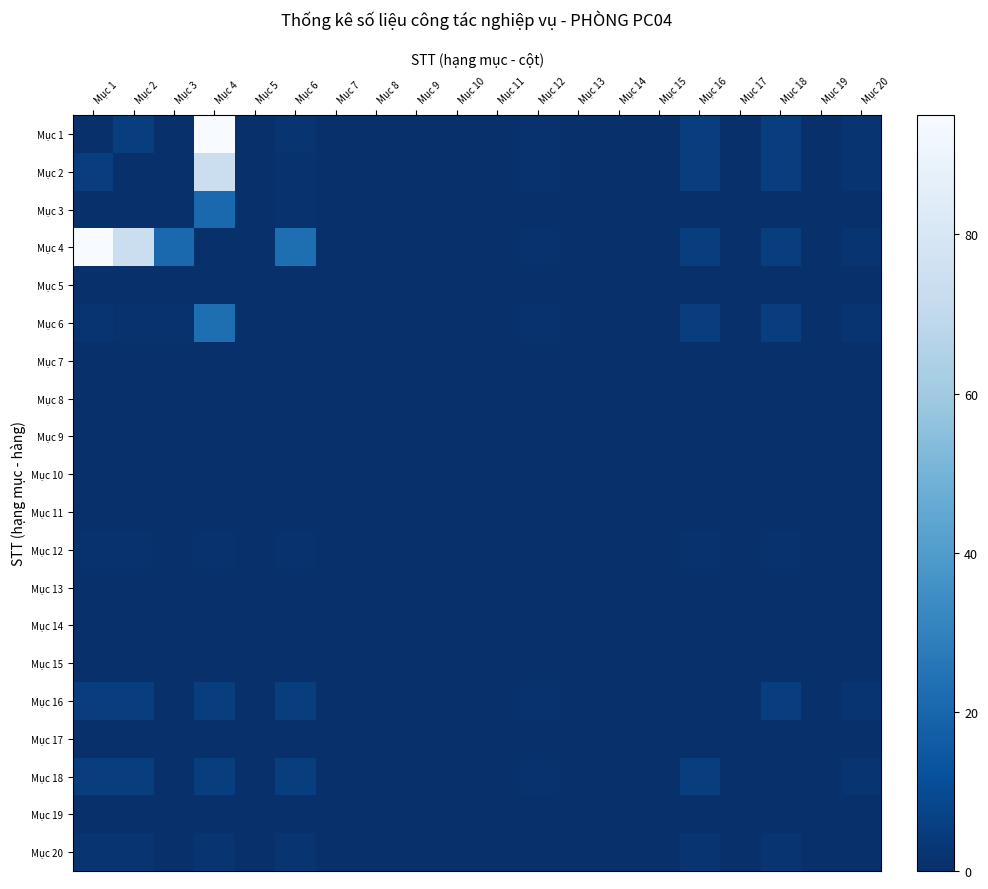

Reading left to right, extract all data points from this chart.

Mục 1: Mục 1=0	Mục 2=5	Mục 3=0	Mục 4=95	Mục 5=0	Mục 6=2	Mục 7=0	Mục 8=0	Mục 9=0	Mục 10=0	Mục 11=0	Mục 12=1	Mục 13=0	Mục 14=0	Mục 15=0	Mục 16=5	Mục 17=0	Mục 18=5	Mục 19=0	Mục 20=2
Mục 2: Mục 1=5	Mục 2=0	Mục 3=0	Mục 4=74	Mục 5=0	Mục 6=1	Mục 7=0	Mục 8=0	Mục 9=0	Mục 10=0	Mục 11=0	Mục 12=1	Mục 13=0	Mục 14=0	Mục 15=0	Mục 16=5	Mục 17=0	Mục 18=5	Mục 19=0	Mục 20=2
Mục 3: Mục 1=0	Mục 2=0	Mục 3=0	Mục 4=21	Mục 5=0	Mục 6=1	Mục 7=0	Mục 8=0	Mục 9=0	Mục 10=0	Mục 11=0	Mục 12=0	Mục 13=0	Mục 14=0	Mục 15=0	Mục 16=0	Mục 17=0	Mục 18=0	Mục 19=0	Mục 20=0
Mục 4: Mục 1=95	Mục 2=74	Mục 3=21	Mục 4=0	Mục 5=0	Mục 6=23	Mục 7=0	Mục 8=0	Mục 9=0	Mục 10=0	Mục 11=0	Mục 12=1	Mục 13=0	Mục 14=0	Mục 15=0	Mục 16=5	Mục 17=0	Mục 18=5	Mục 19=0	Mục 20=2
Mục 5: Mục 1=0	Mục 2=0	Mục 3=0	Mục 4=0	Mục 5=0	Mục 6=0	Mục 7=0	Mục 8=0	Mục 9=0	Mục 10=0	Mục 11=0	Mục 12=0	Mục 13=0	Mục 14=0	Mục 15=0	Mục 16=0	Mục 17=0	Mục 18=0	Mục 19=0	Mục 20=0
Mục 6: Mục 1=2	Mục 2=1	Mục 3=1	Mục 4=23	Mục 5=0	Mục 6=0	Mục 7=0	Mục 8=0	Mục 9=0	Mục 10=0	Mục 11=0	Mục 12=1	Mục 13=0	Mục 14=0	Mục 15=0	Mục 16=5	Mục 17=0	Mục 18=5	Mục 19=0	Mục 20=2
Mục 7: Mục 1=0	Mục 2=0	Mục 3=0	Mục 4=0	Mục 5=0	Mục 6=0	Mục 7=0	Mục 8=0	Mục 9=0	Mục 10=0	Mục 11=0	Mục 12=0	Mục 13=0	Mục 14=0	Mục 15=0	Mục 16=0	Mục 17=0	Mục 18=0	Mục 19=0	Mục 20=0
Mục 8: Mục 1=0	Mục 2=0	Mục 3=0	Mục 4=0	Mục 5=0	Mục 6=0	Mục 7=0	Mục 8=0	Mục 9=0	Mục 10=0	Mục 11=0	Mục 12=0	Mục 13=0	Mục 14=0	Mục 15=0	Mục 16=0	Mục 17=0	Mục 18=0	Mục 19=0	Mục 20=0
Mục 9: Mục 1=0	Mục 2=0	Mục 3=0	Mục 4=0	Mục 5=0	Mục 6=0	Mục 7=0	Mục 8=0	Mục 9=0	Mục 10=0	Mục 11=0	Mục 12=0	Mục 13=0	Mục 14=0	Mục 15=0	Mục 16=0	Mục 17=0	Mục 18=0	Mục 19=0	Mục 20=0
Mục 10: Mục 1=0	Mục 2=0	Mục 3=0	Mục 4=0	Mục 5=0	Mục 6=0	Mục 7=0	Mục 8=0	Mục 9=0	Mục 10=0	Mục 11=0	Mục 12=0	Mục 13=0	Mục 14=0	Mục 15=0	Mục 16=0	Mục 17=0	Mục 18=0	Mục 19=0	Mục 20=0
Mục 11: Mục 1=0	Mục 2=0	Mục 3=0	Mục 4=0	Mục 5=0	Mục 6=0	Mục 7=0	Mục 8=0	Mục 9=0	Mục 10=0	Mục 11=0	Mục 12=0	Mục 13=0	Mục 14=0	Mục 15=0	Mục 16=0	Mục 17=0	Mục 18=0	Mục 19=0	Mục 20=0
Mục 12: Mục 1=1	Mục 2=1	Mục 3=0	Mục 4=1	Mục 5=0	Mục 6=1	Mục 7=0	Mục 8=0	Mục 9=0	Mục 10=0	Mục 11=0	Mục 12=0	Mục 13=0	Mục 14=0	Mục 15=0	Mục 16=1	Mục 17=0	Mục 18=1	Mục 19=0	Mục 20=0
Mục 13: Mục 1=0	Mục 2=0	Mục 3=0	Mục 4=0	Mục 5=0	Mục 6=0	Mục 7=0	Mục 8=0	Mục 9=0	Mục 10=0	Mục 11=0	Mục 12=0	Mục 13=0	Mục 14=0	Mục 15=0	Mục 16=0	Mục 17=0	Mục 18=0	Mục 19=0	Mục 20=0
Mục 14: Mục 1=0	Mục 2=0	Mục 3=0	Mục 4=0	Mục 5=0	Mục 6=0	Mục 7=0	Mục 8=0	Mục 9=0	Mục 10=0	Mục 11=0	Mục 12=0	Mục 13=0	Mục 14=0	Mục 15=0	Mục 16=0	Mục 17=0	Mục 18=0	Mục 19=0	Mục 20=0
Mục 15: Mục 1=0	Mục 2=0	Mục 3=0	Mục 4=0	Mục 5=0	Mục 6=0	Mục 7=0	Mục 8=0	Mục 9=0	Mục 10=0	Mục 11=0	Mục 12=0	Mục 13=0	Mục 14=0	Mục 15=0	Mục 16=0	Mục 17=0	Mục 18=0	Mục 19=0	Mục 20=0
Mục 16: Mục 1=5	Mục 2=5	Mục 3=0	Mục 4=5	Mục 5=0	Mục 6=5	Mục 7=0	Mục 8=0	Mục 9=0	Mục 10=0	Mục 11=0	Mục 12=1	Mục 13=0	Mục 14=0	Mục 15=0	Mục 16=0	Mục 17=0	Mục 18=5	Mục 19=0	Mục 20=2
Mục 17: Mục 1=0	Mục 2=0	Mục 3=0	Mục 4=0	Mục 5=0	Mục 6=0	Mục 7=0	Mục 8=0	Mục 9=0	Mục 10=0	Mục 11=0	Mục 12=0	Mục 13=0	Mục 14=0	Mục 15=0	Mục 16=0	Mục 17=0	Mục 18=0	Mục 19=0	Mục 20=0
Mục 18: Mục 1=5	Mục 2=5	Mục 3=0	Mục 4=5	Mục 5=0	Mục 6=5	Mục 7=0	Mục 8=0	Mục 9=0	Mục 10=0	Mục 11=0	Mục 12=1	Mục 13=0	Mục 14=0	Mục 15=0	Mục 16=5	Mục 17=0	Mục 18=0	Mục 19=0	Mục 20=2
Mục 19: Mục 1=0	Mục 2=0	Mục 3=0	Mục 4=0	Mục 5=0	Mục 6=0	Mục 7=0	Mục 8=0	Mục 9=0	Mục 10=0	Mục 11=0	Mục 12=0	Mục 13=0	Mục 14=0	Mục 15=0	Mục 16=0	Mục 17=0	Mục 18=0	Mục 19=0	Mục 20=0
Mục 20: Mục 1=2	Mục 2=2	Mục 3=0	Mục 4=2	Mục 5=0	Mục 6=2	Mục 7=0	Mục 8=0	Mục 9=0	Mục 10=0	Mục 11=0	Mục 12=0	Mục 13=0	Mục 14=0	Mục 15=0	Mục 16=2	Mục 17=0	Mục 18=2	Mục 19=0	Mục 20=0